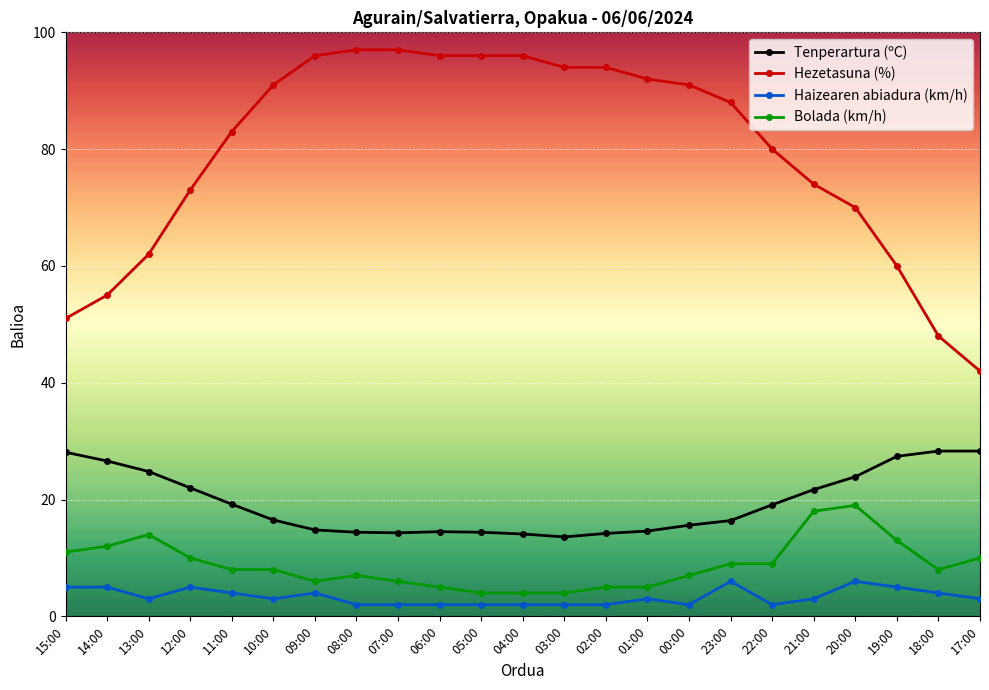

True or false: Bolada (km/h) and Haizearen abiadura (km/h) cross at least once.

False